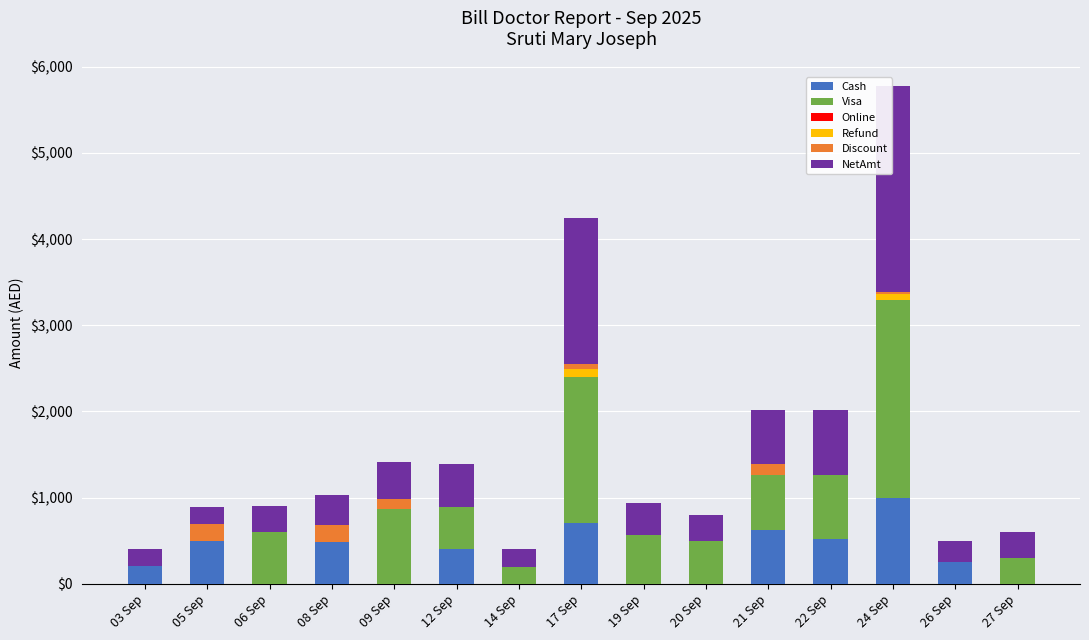

Which category has the highest value in the Cash series?

24 Sep